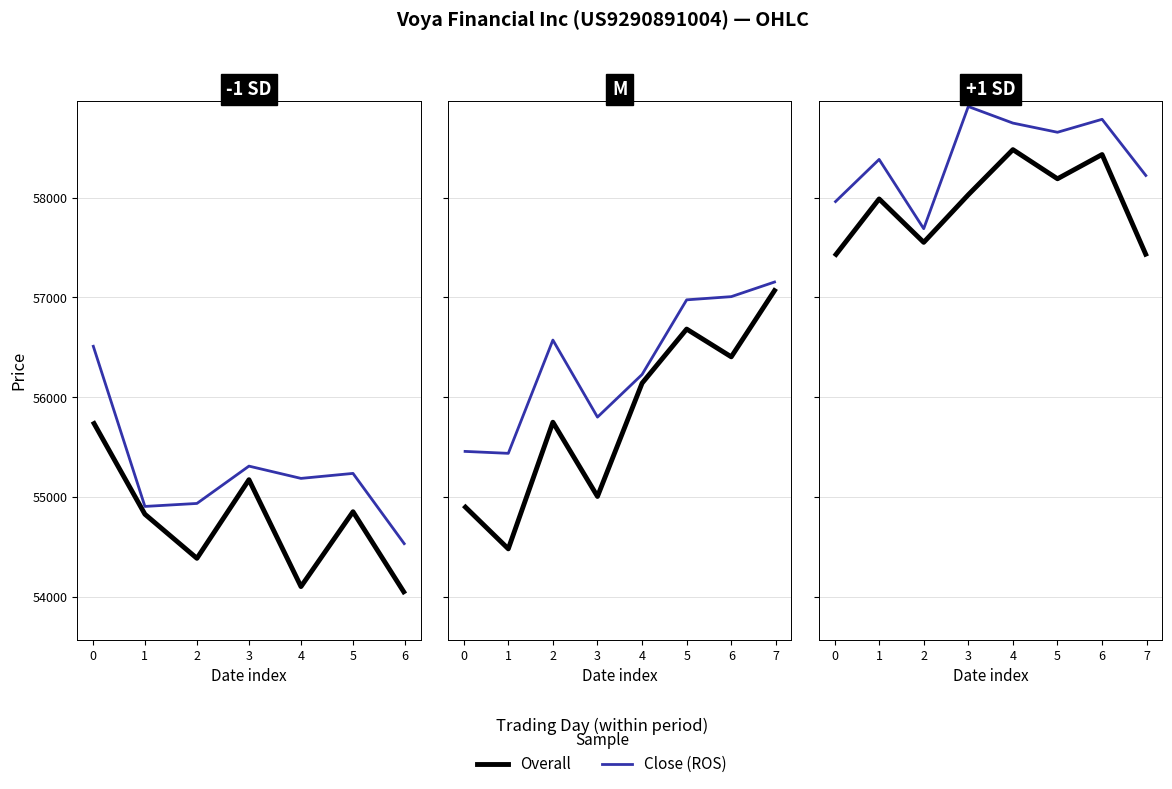

Is it true that Overall equals 77950 at 0?

False